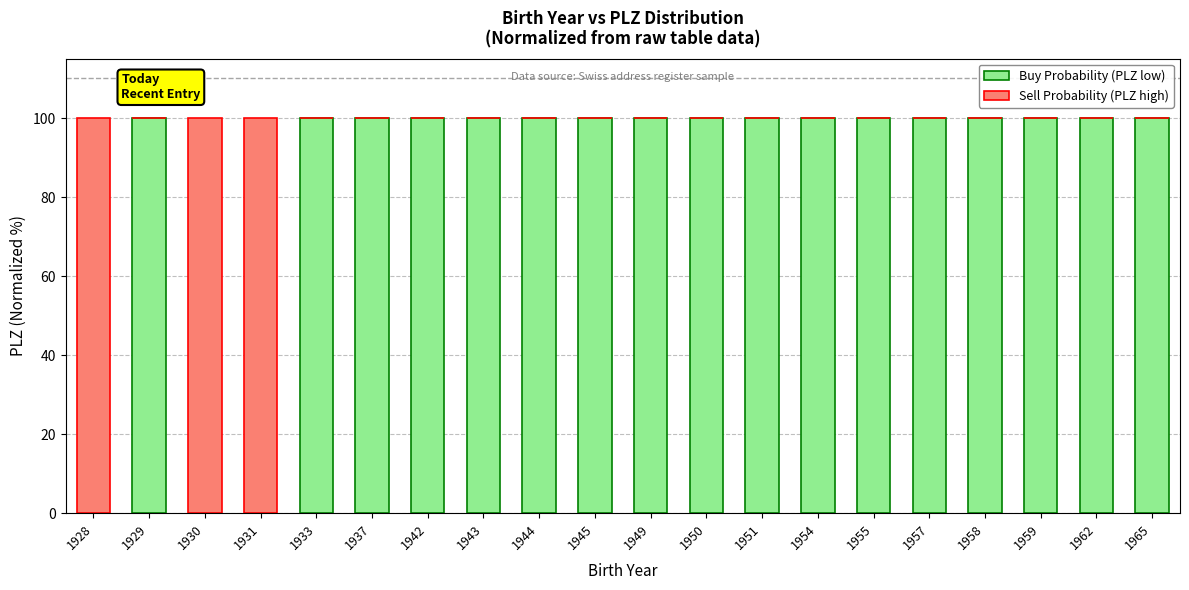

What is the sum of all Buy Probability (PLZ low) values?

1700.1